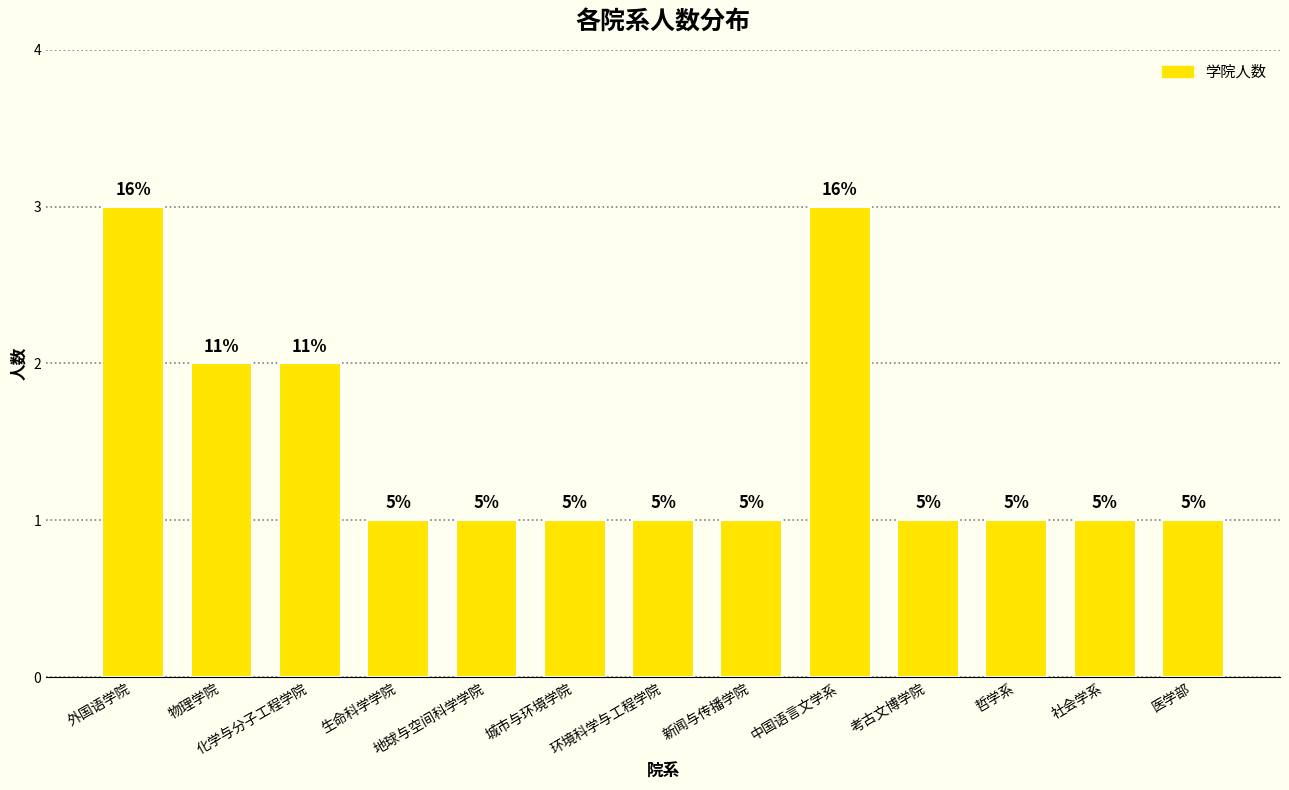

Reading left to right, what are all the values shown in this chart?

外国语学院=3	物理学院=2	化学与分子工程学院=2	生命科学学院=1	地球与空间科学学院=1	城市与环境学院=1	环境科学与工程学院=1	新闻与传播学院=1	中国语言文学系=3	考古文博学院=1	哲学系=1	社会学系=1	医学部=1